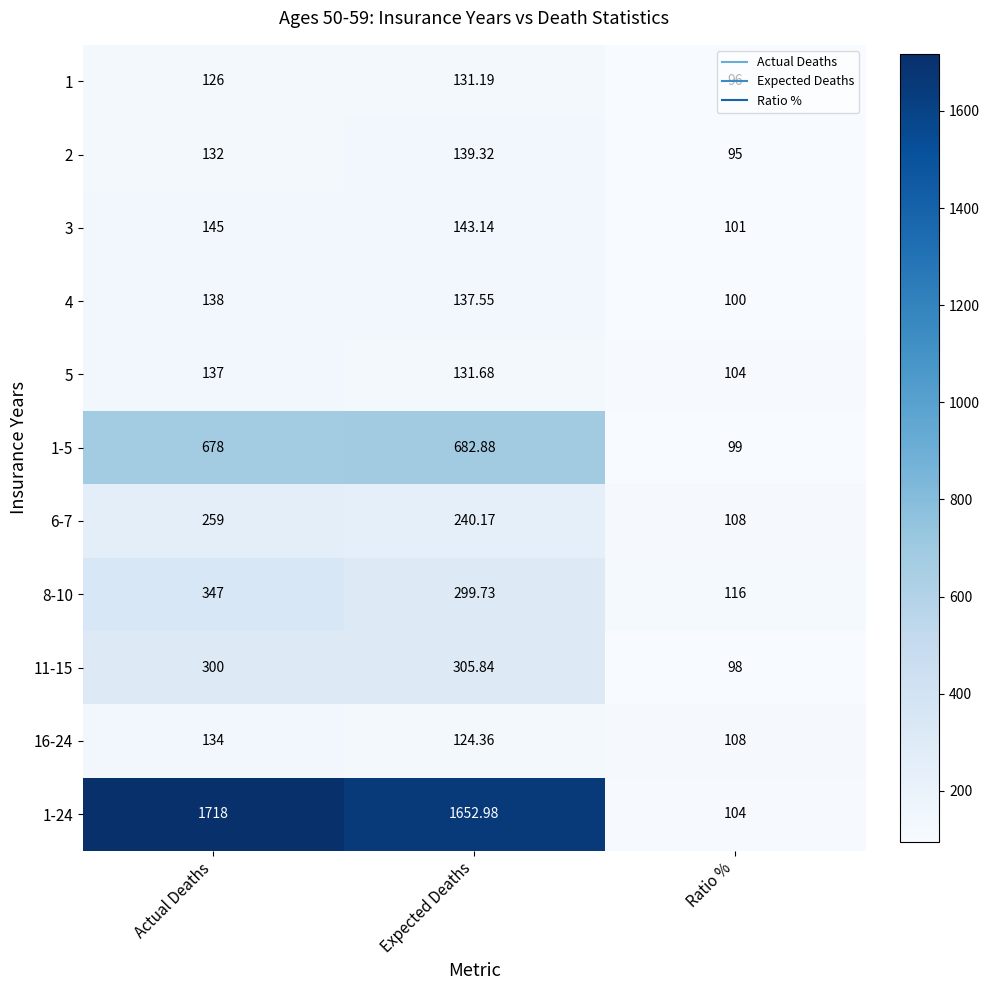

At which category is the sum across all series the highest?

Actual Deaths